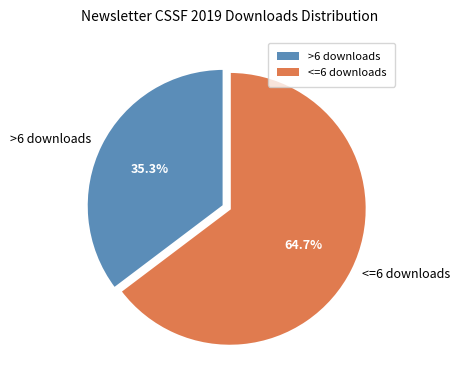

Which category has the biggest portion of the pie?

<=6 downloads